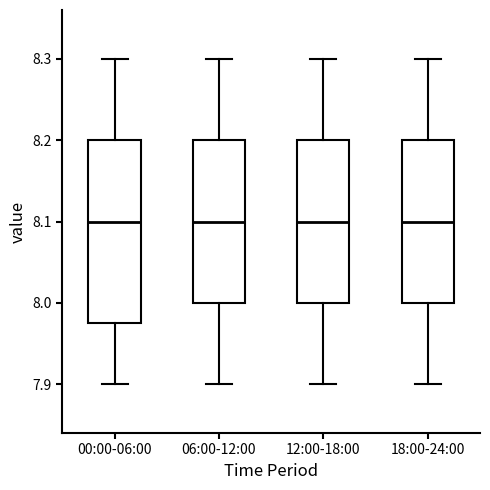

Where does the lower whisker of the box for 00:00-06:00 end on the y-axis? The values are not printed on the chart, so give them approximately, as read against the axis.

7.90